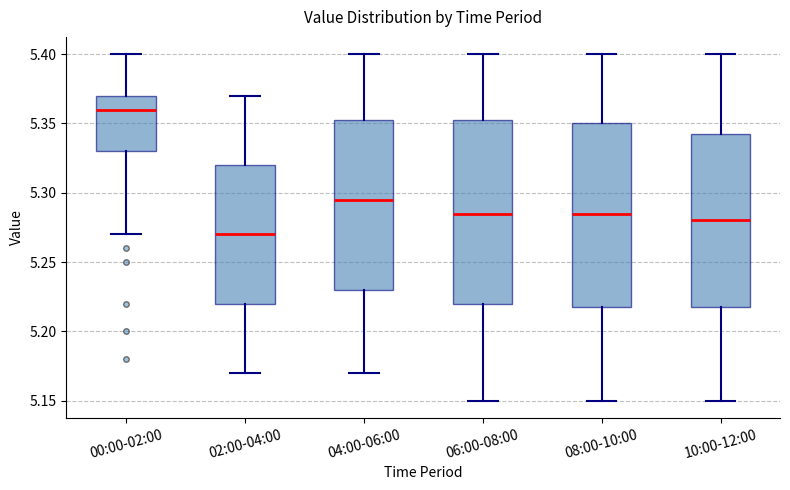

Where is the upper edge of the box for 00:00-02:00 on the y-axis? The values are not printed on the chart, so give them approximately, as read against the axis.

5.370